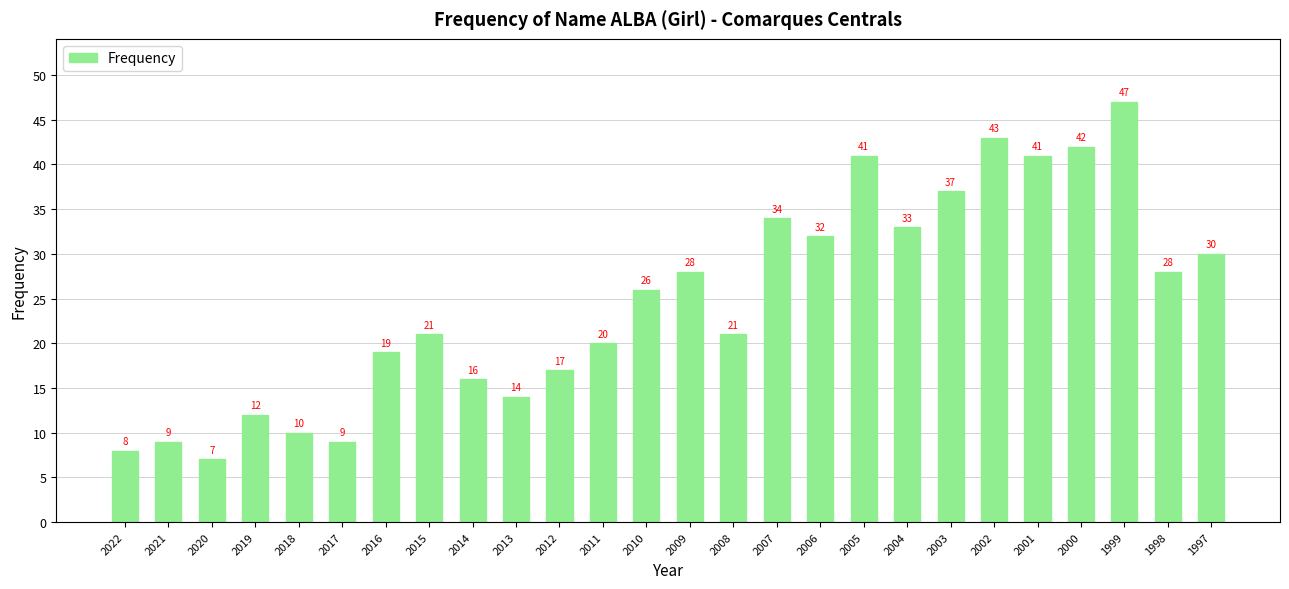

What is the difference between the values at 2015 and 2006?

11